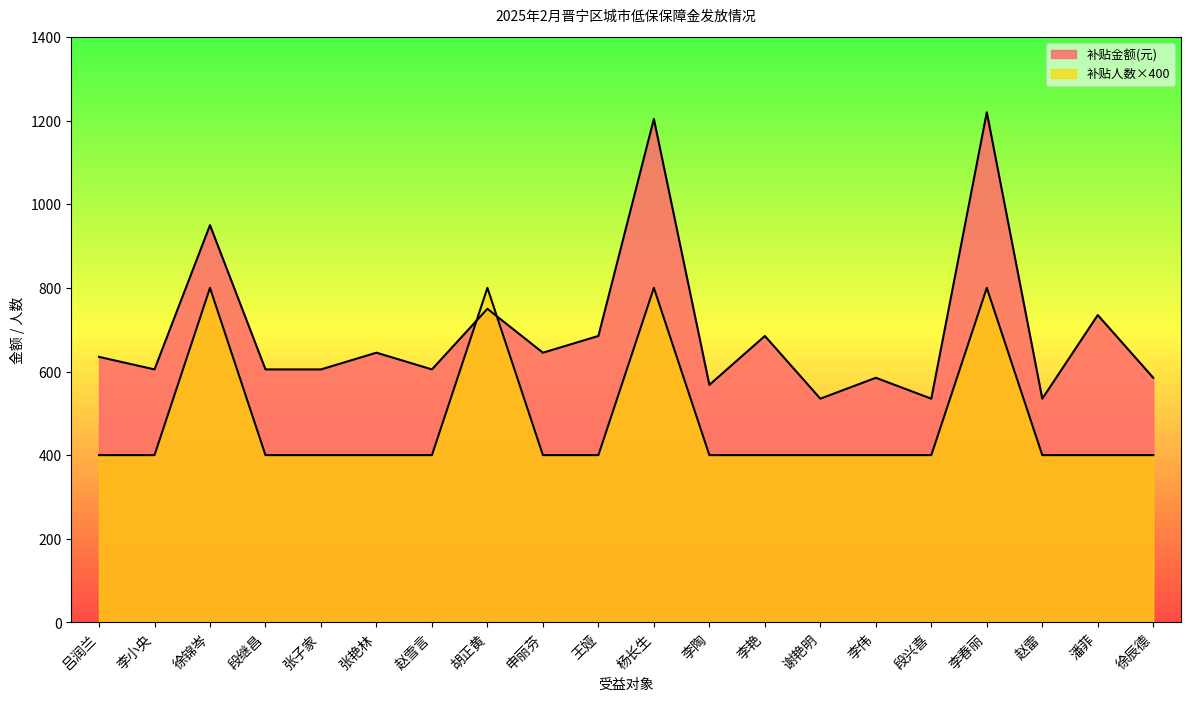

Between 李伟 and 徐辰德, which series saw the biggest shift?

补贴金额(元)